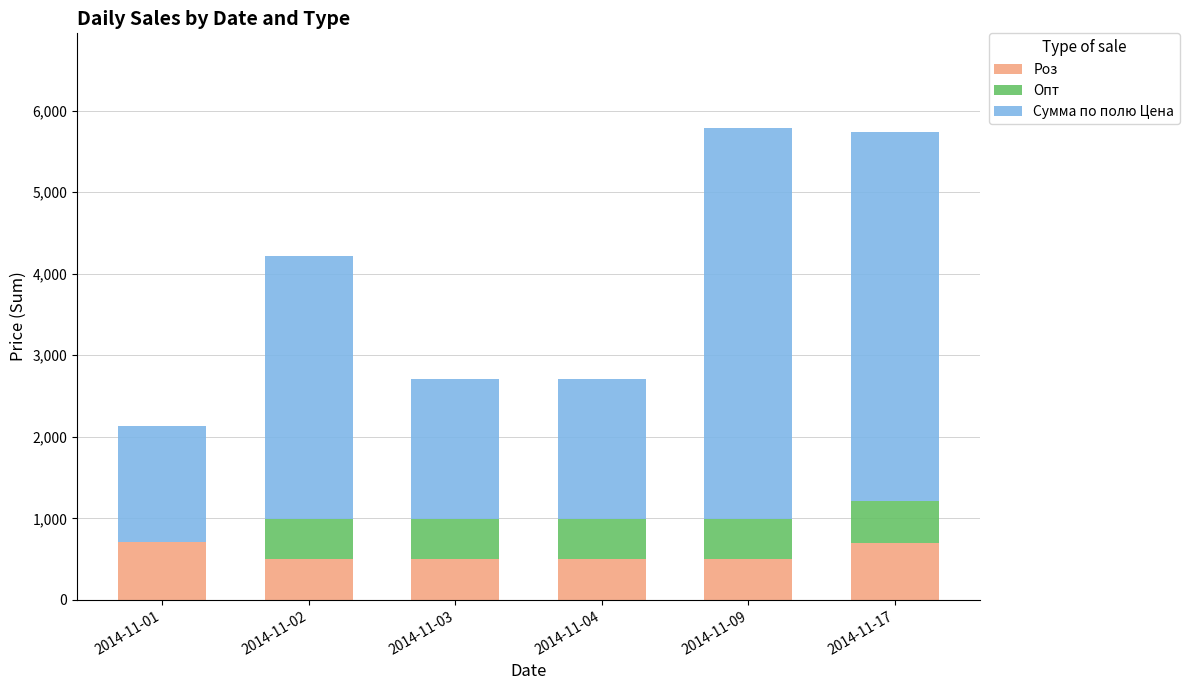

Are the bars horizontal?

No